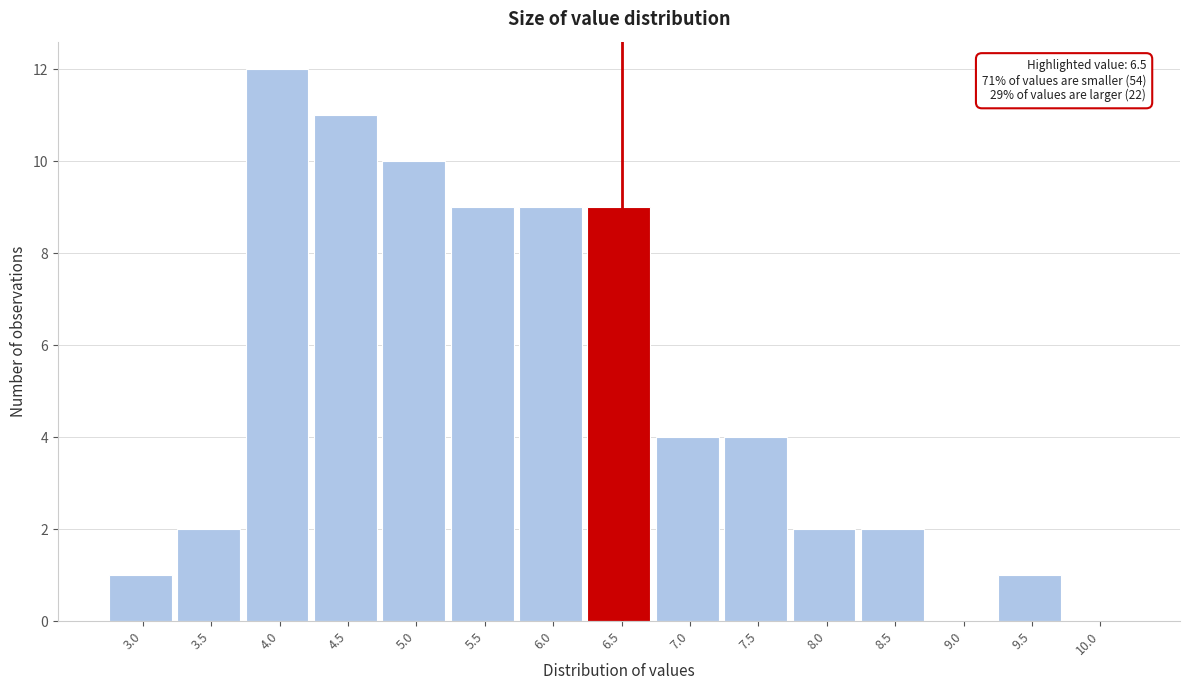

Reading right to left, list all the values displayed in this chart.

10.0=0	9.5=1	9.0=0	8.5=2	8.0=2	7.5=4	7.0=4	6.5=9	6.0=9	5.5=9	5.0=10	4.5=11	4.0=12	3.5=2	3.0=1